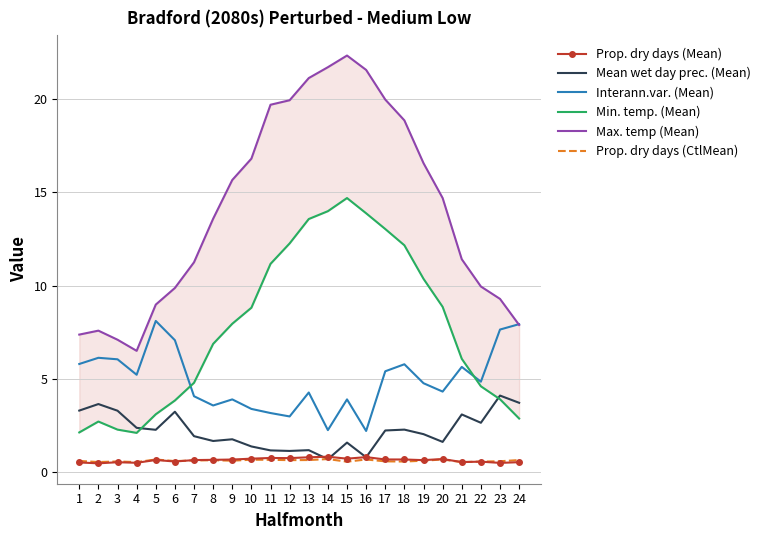

Rank the categories by Max. temp (Mean) value from highest to lowest.

15, 14, 16, 13, 17, 12, 11, 18, 10, 19, 9, 20, 8, 21, 7, 22, 6, 23, 5, 24, 2, 1, 3, 4